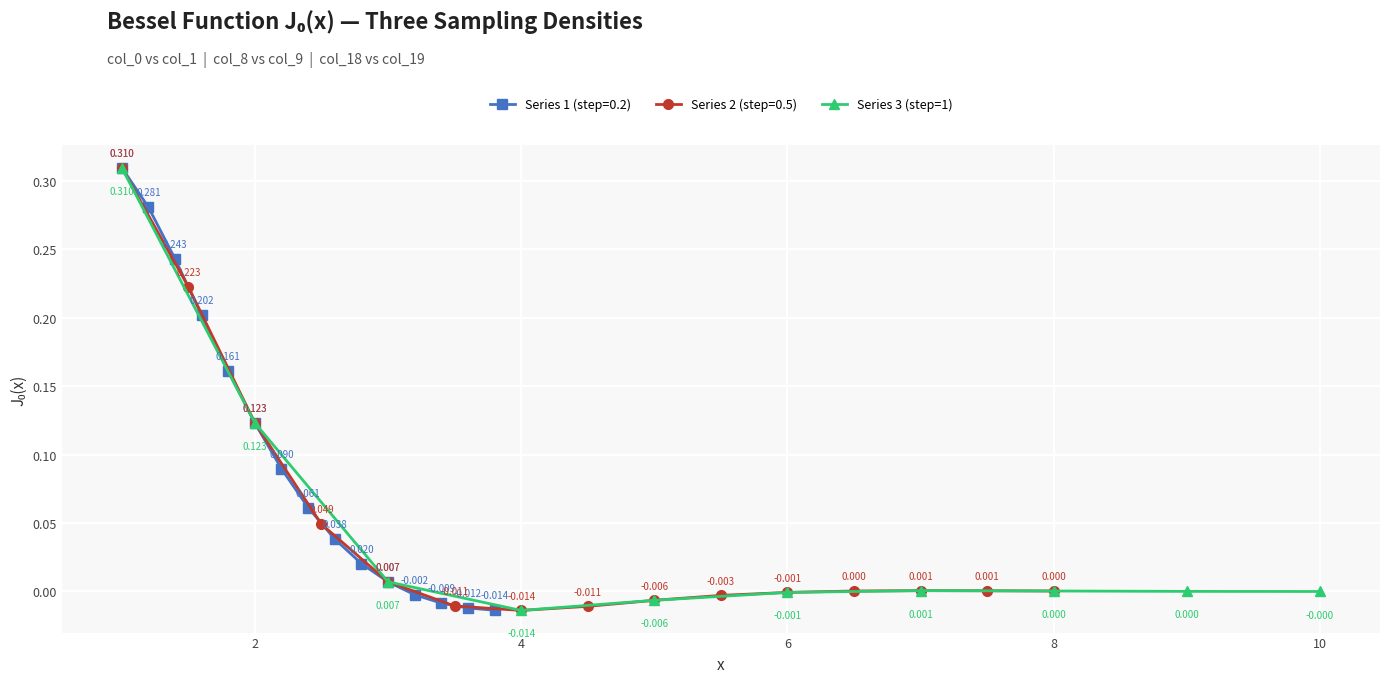

How many points are higher than both their immediate neighbors (excluding endpoints)?

1